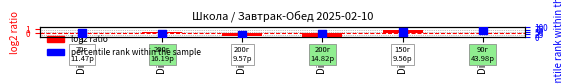

At how many categories does at least one series exceed 1?

6